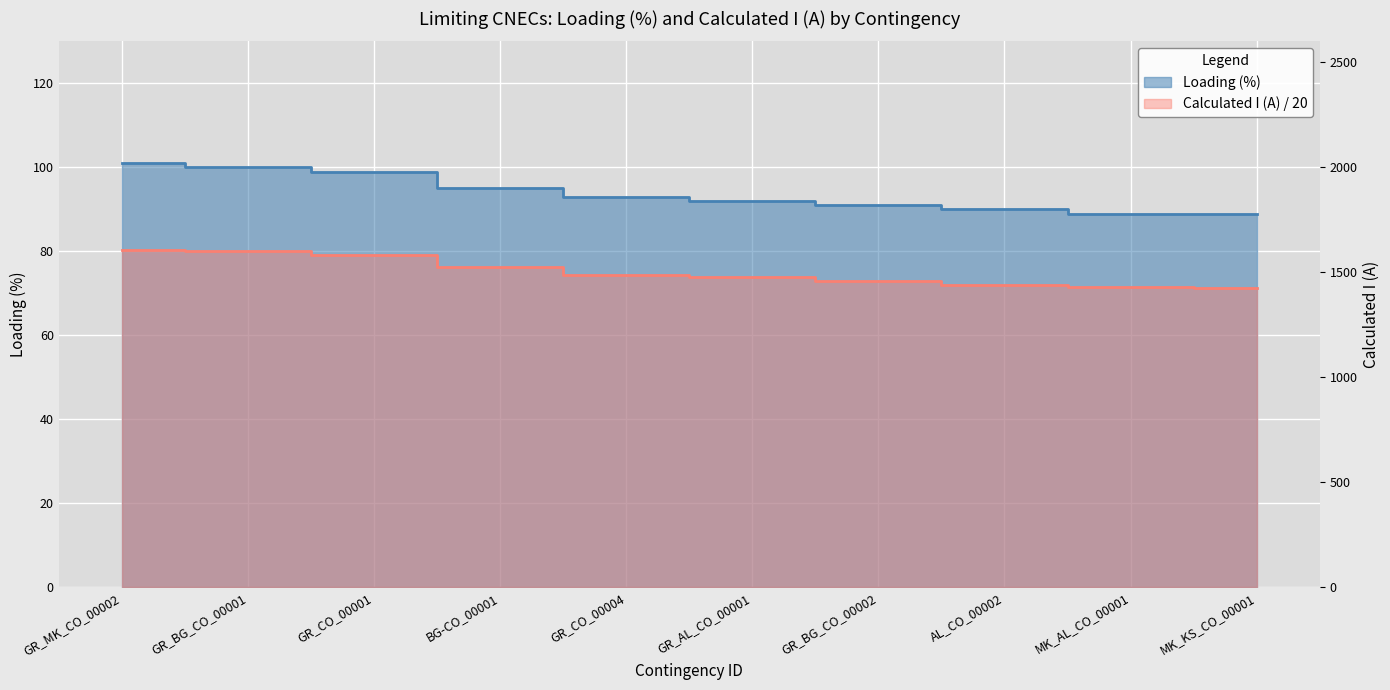

Reading left to right, list all the values displayed in this chart.

Loading (%): GR_MK_CO_00002=101.0	GR_BG_CO_00001=100.0	GR_CO_00001=99.0	BG-CO_00001=95.0	GR_CO_00004=93.0	GR_AL_CO_00001=92.0	GR_BG_CO_00002=91.0	AL_CO_00002=90.0	MK_AL_CO_00001=89.0	MK_KS_CO_00001=89.0
Calculated I (A): GR_MK_CO_00002=80.4	GR_BG_CO_00001=80.0	GR_CO_00001=79.1	BG-CO_00001=76.3	GR_CO_00004=74.3	GR_AL_CO_00001=73.8	GR_BG_CO_00002=72.9	AL_CO_00002=72.0	MK_AL_CO_00001=71.5	MK_KS_CO_00001=71.3